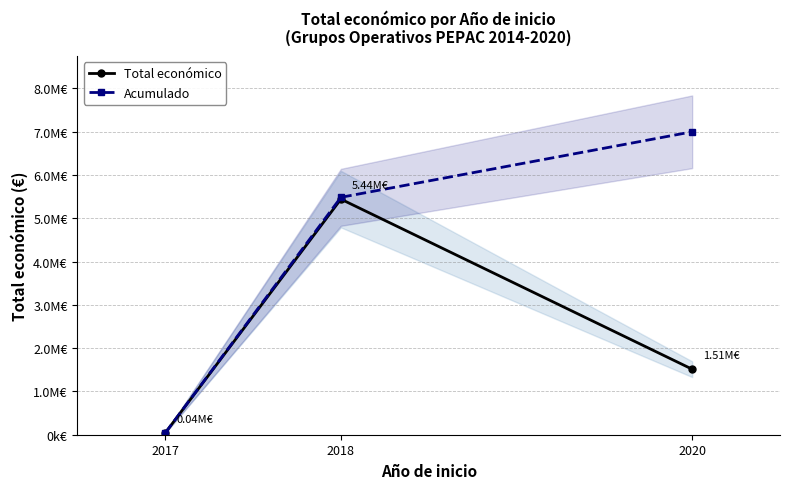

List the series in order of their peak value, highest first.

Acumulado, Total económico